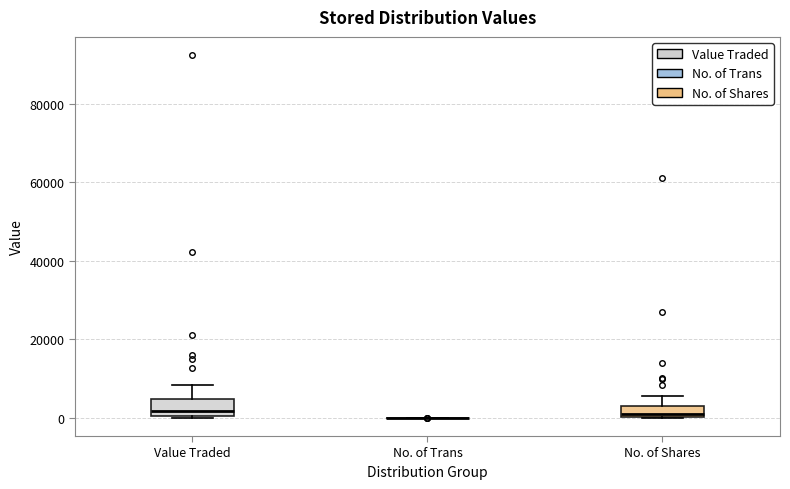

Where is the upper edge of the box for Value Traded on the y-axis? The values are not printed on the chart, so give them approximately, as read against the axis.

4000